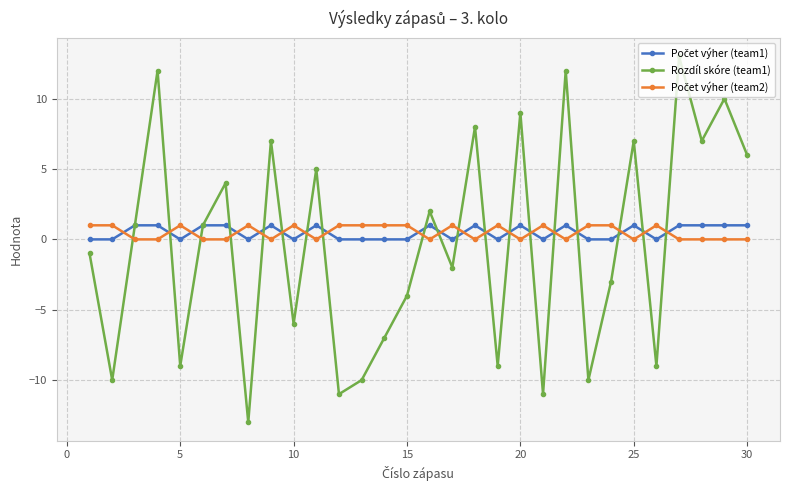

Which series has the largest range (max minus min)?

Rozdíl skóre (team1)